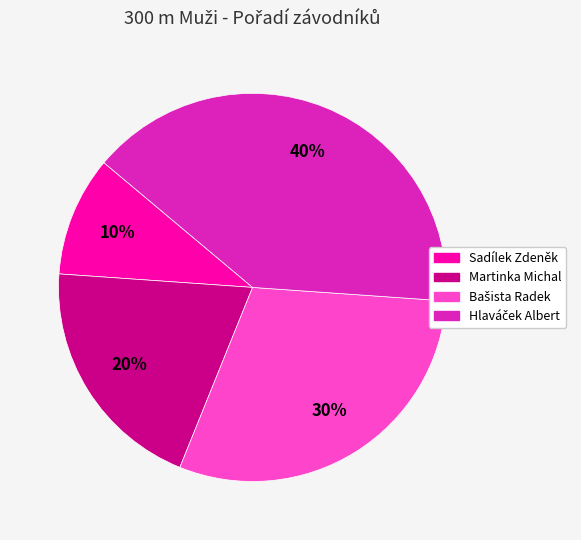

To the nearest percent, what portion does Martinka Michal represent?

20%